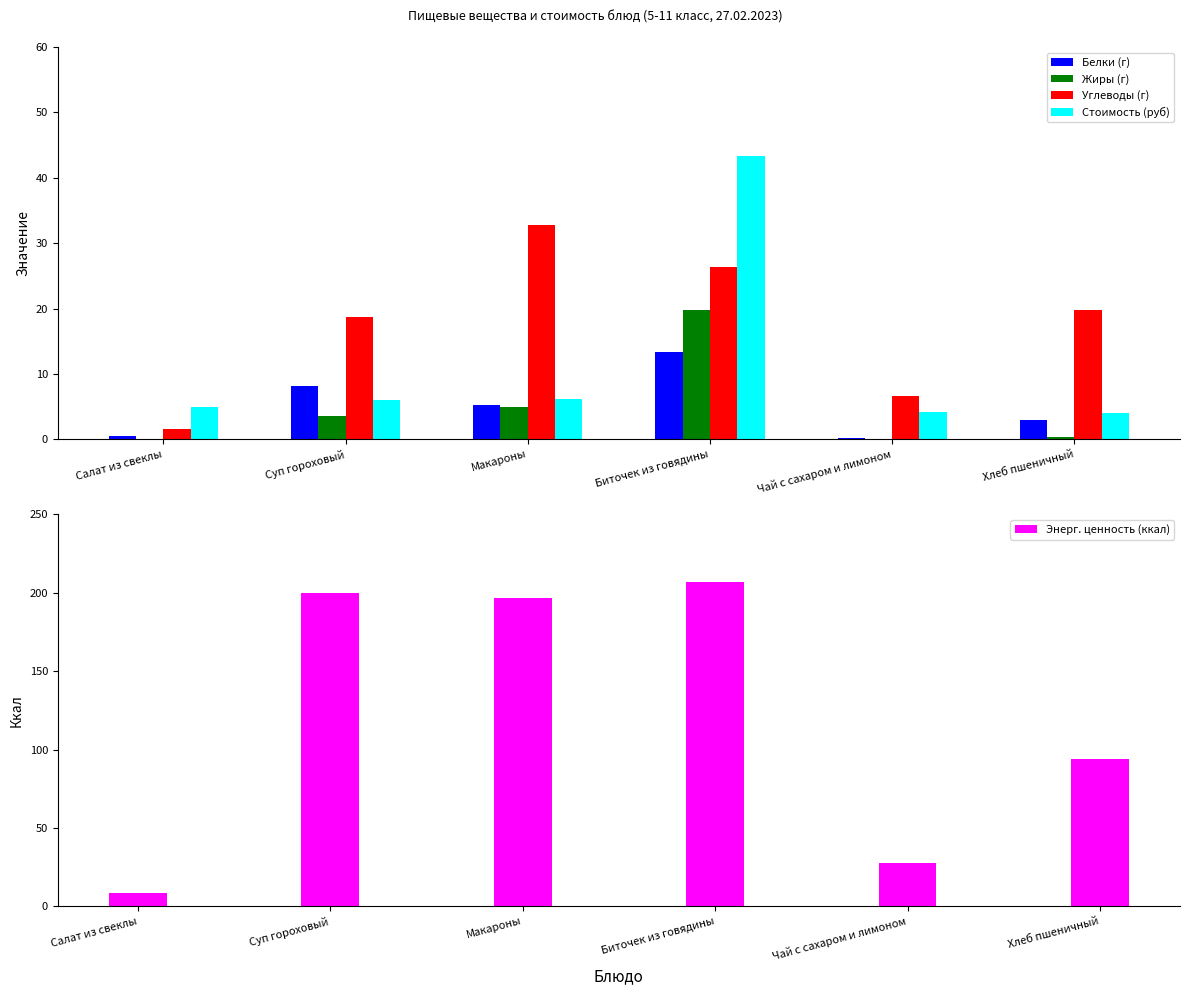

Does the chart contain any negative values?

No